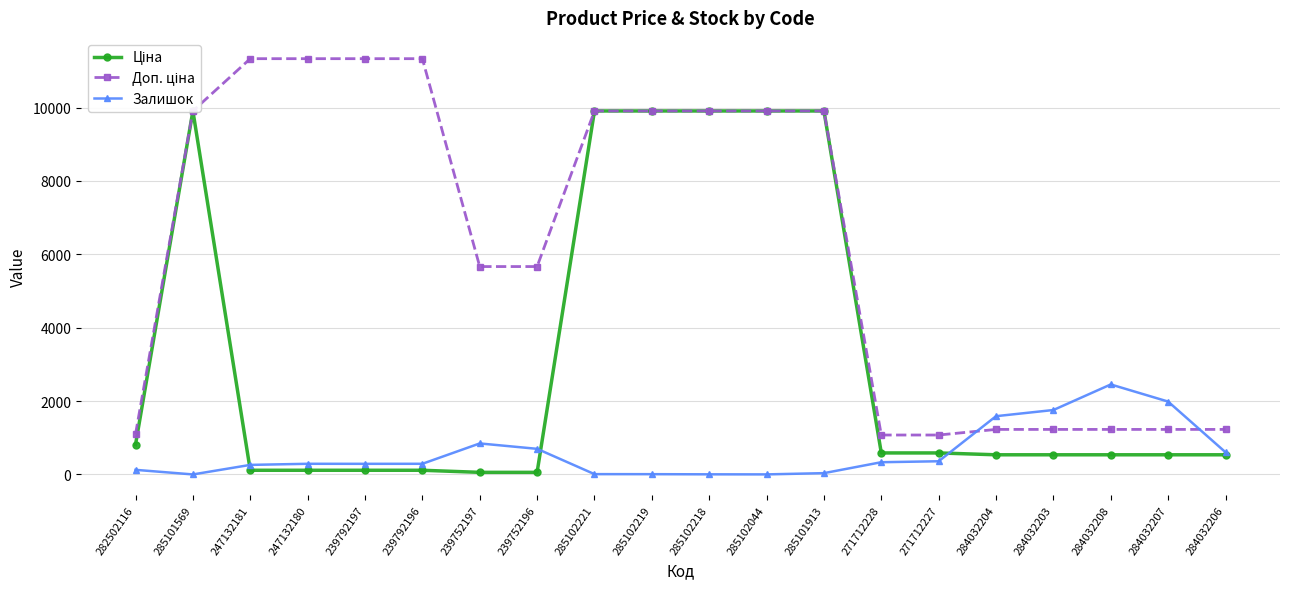

Reading left to right, what are all the values shown in this chart?

Ціна: 813.0	9908.5	113.3	113.3	113.3	113.3	56.7	56.7	9908.5	9908.5	9908.5	9908.5	9908.5	586.0	586.0	535.4	535.4	535.4	535.4	535.4
Доп. ціна: 1101.8	9908.5	11334.0	11334.0	11334.0	11334.0	5667.0	5667.0	9908.5	9908.5	9908.5	9908.5	9908.5	1074.5	1074.5	1227.2	1227.2	1227.2	1227.2	1227.2
Залишок: 125.0	0.0	260.0	290.0	289.0	290.0	845.0	698.0	8.0	7.0	3.0	1.0	35.0	333.0	359.0	1588.0	1756.0	2453.0	1986.0	605.0